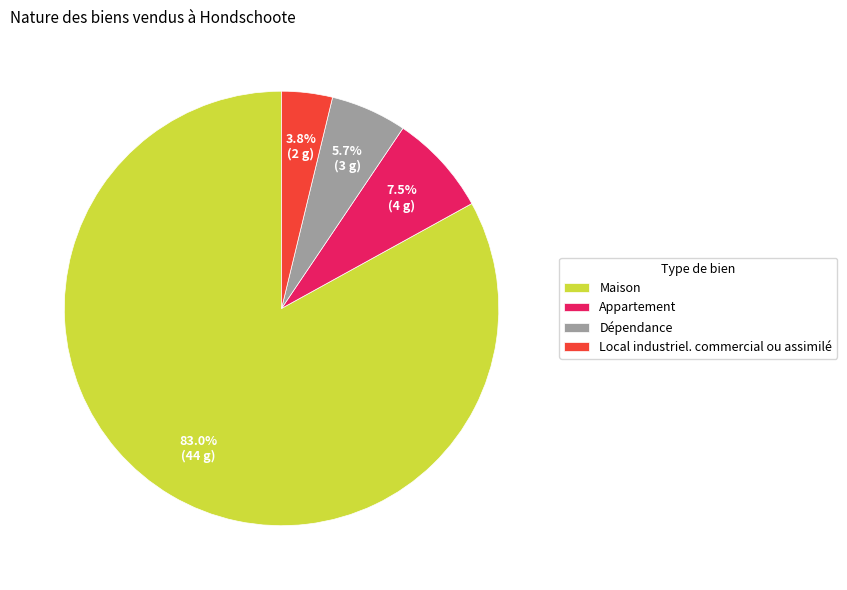

Which has a higher value, Appartement or Local industriel. commercial ou assimilé?

Appartement